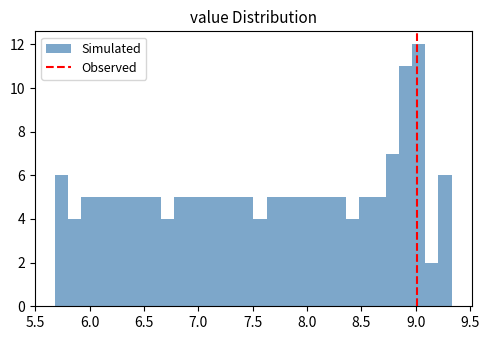

Read against the x-axis, roughly where is the centre of the tallest bar?

9.05